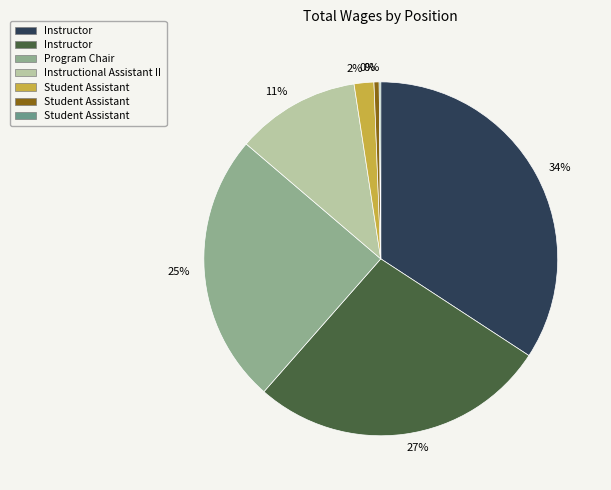

To the nearest percent, what is the average slice percentage?

14%